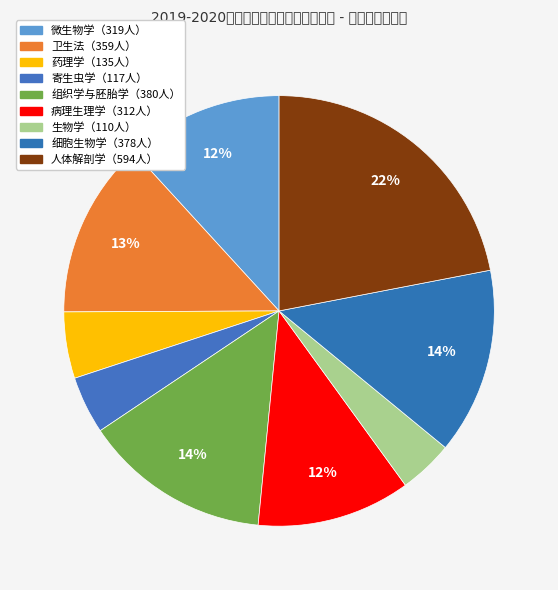

How many segments does this pie chart have?

9